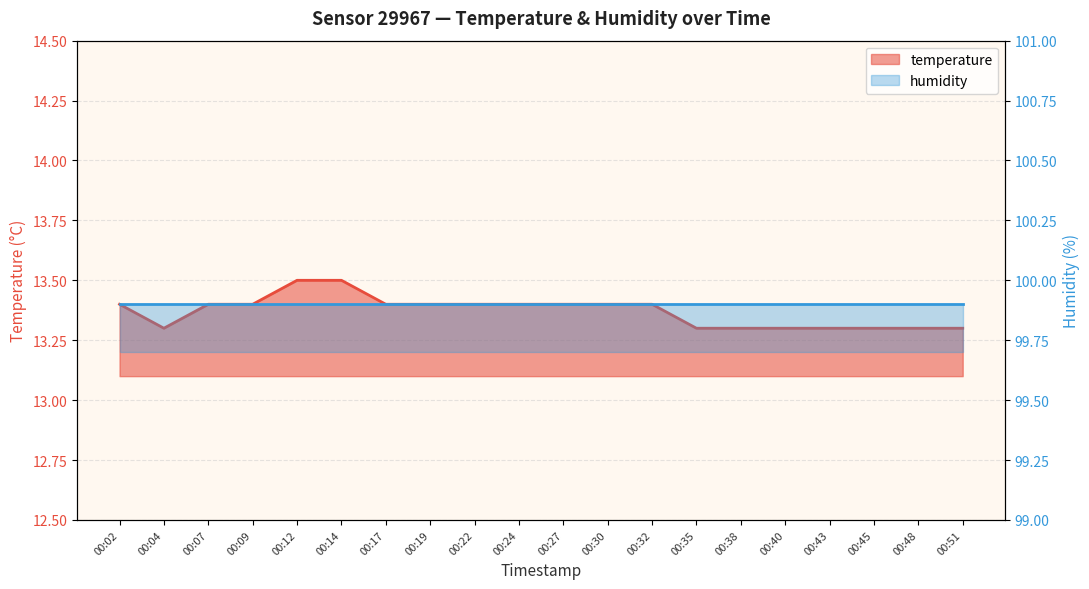

List the labels in order of value, smallest first.

00:04, 00:35, 00:38, 00:40, 00:43, 00:45, 00:48, 00:51, 00:02, 00:07, 00:09, 00:17, 00:19, 00:22, 00:24, 00:27, 00:30, 00:32, 00:12, 00:14